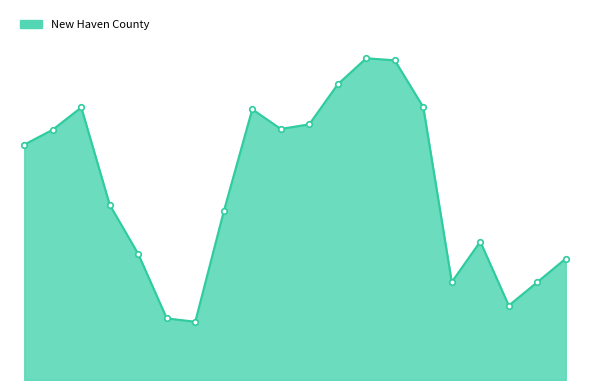

Does the chart have visible grid lines?

No